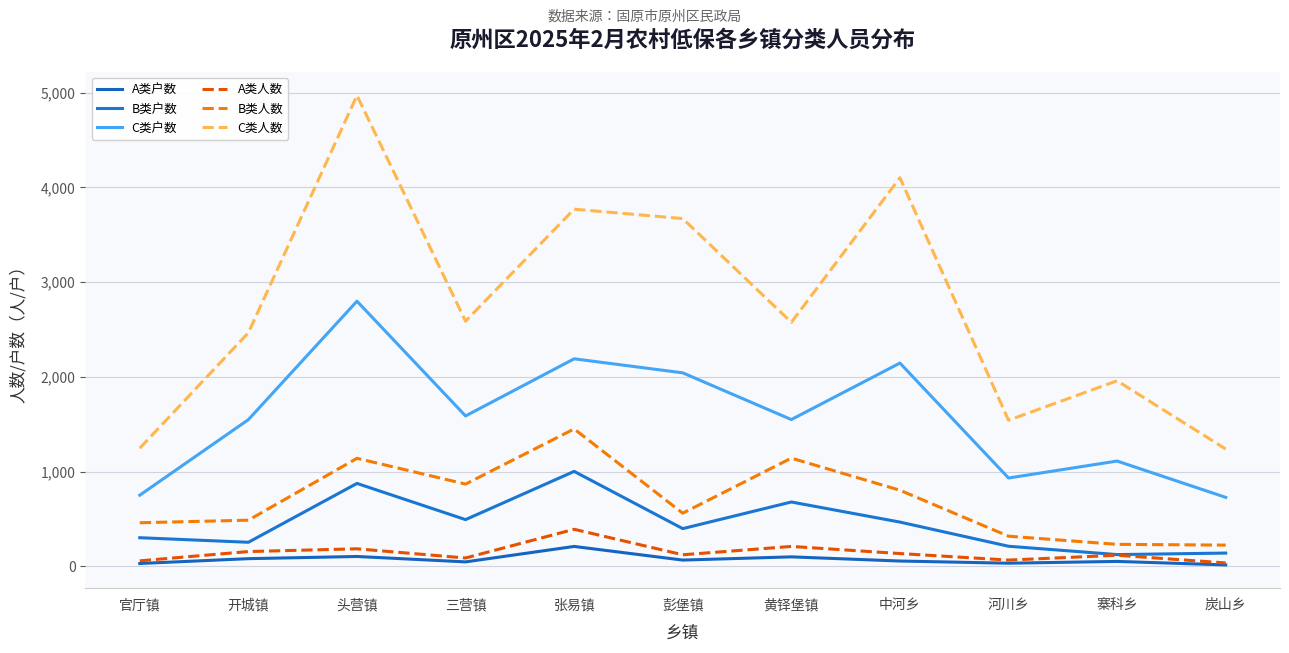

Is this an area chart (filled region under the line)?

No